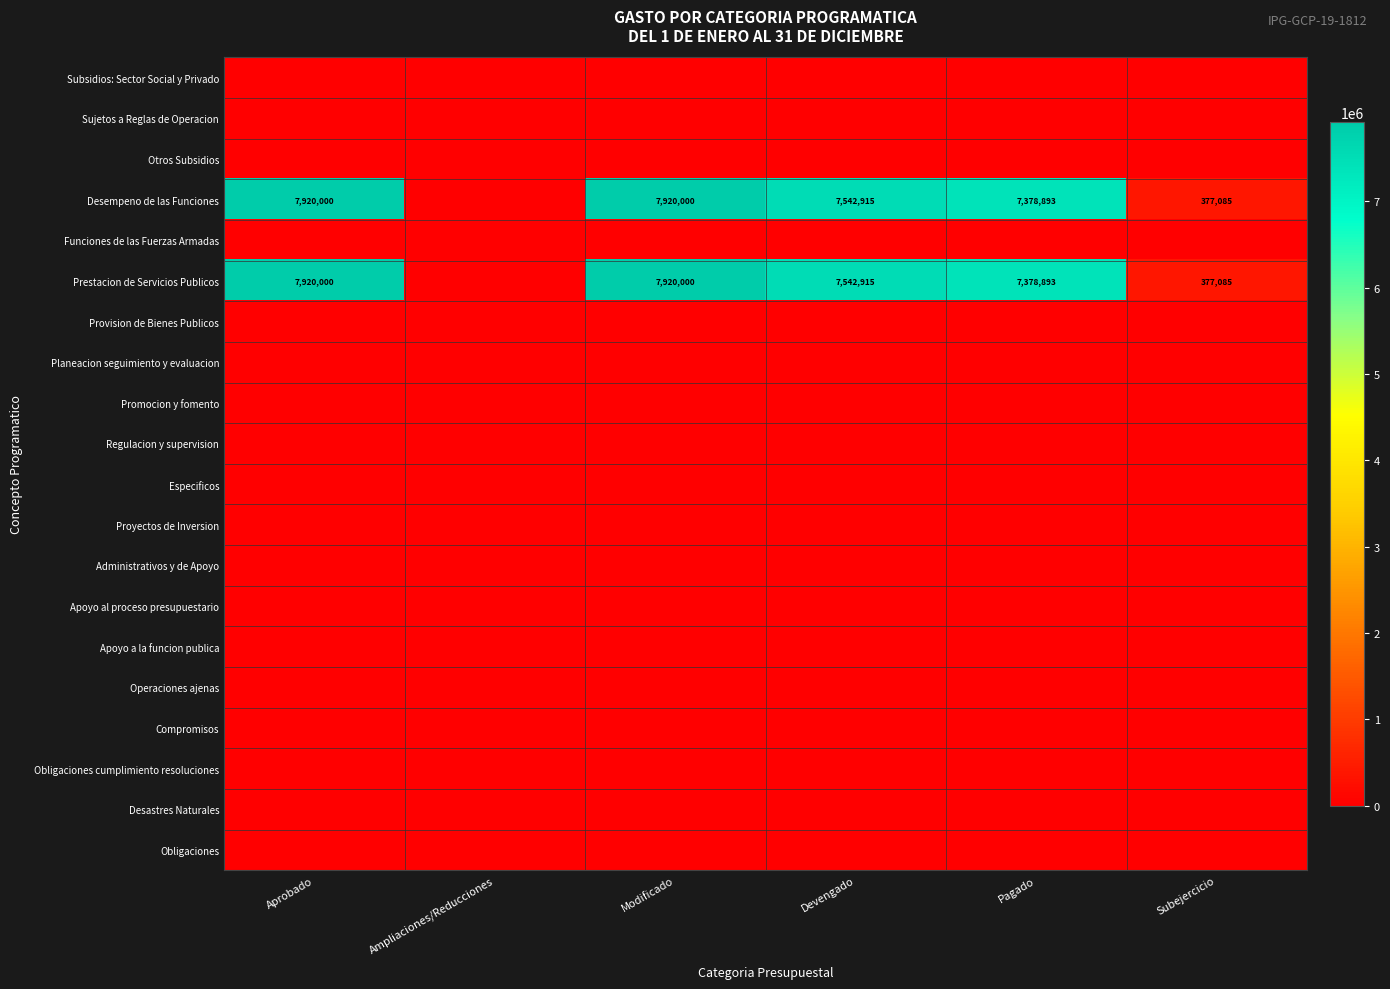

Rank the categories by Apoyo al proceso presupuestario value from highest to lowest.

Aprobado, Ampliaciones/Reducciones, Modificado, Devengado, Pagado, Subejercicio